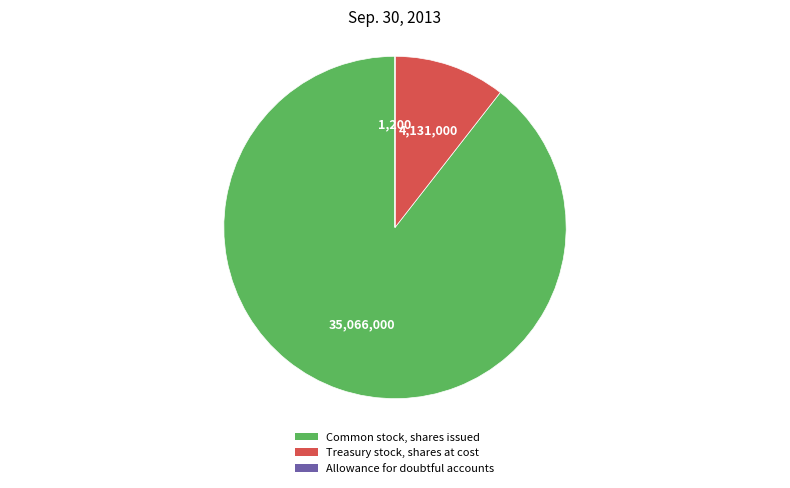

Does Common stock, shares issued represent more than half of the total?

Yes